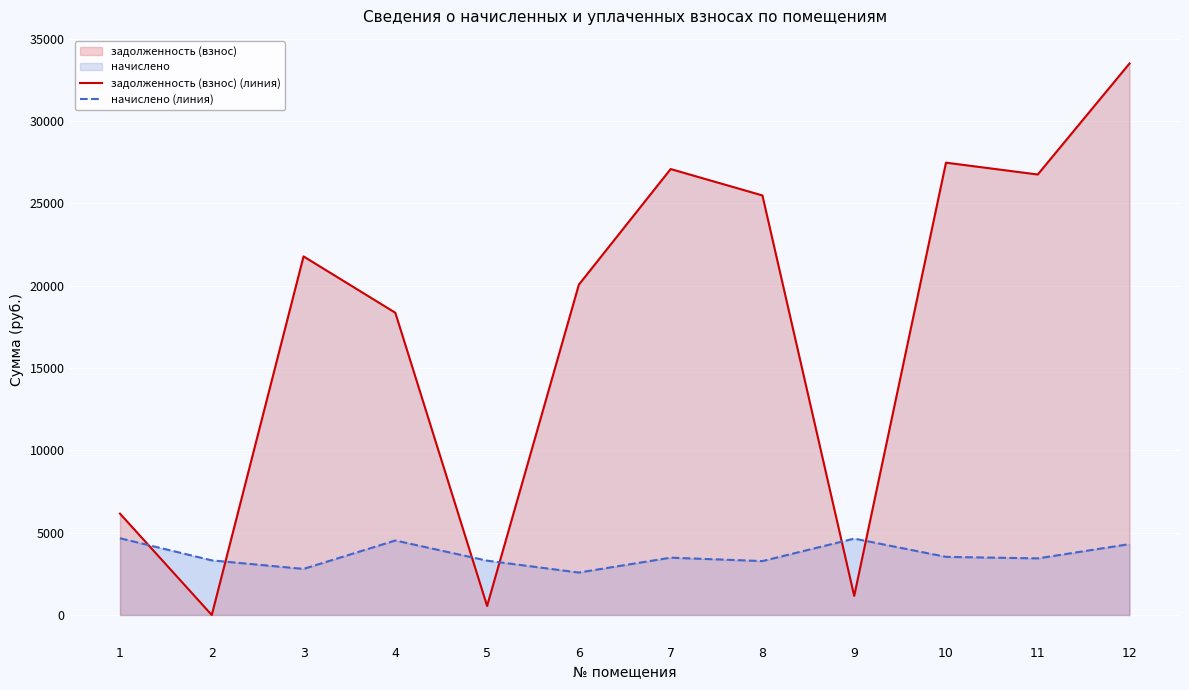

What are all the series names shown in the legend?

задолженность (взнос) (линия), начислено (линия)